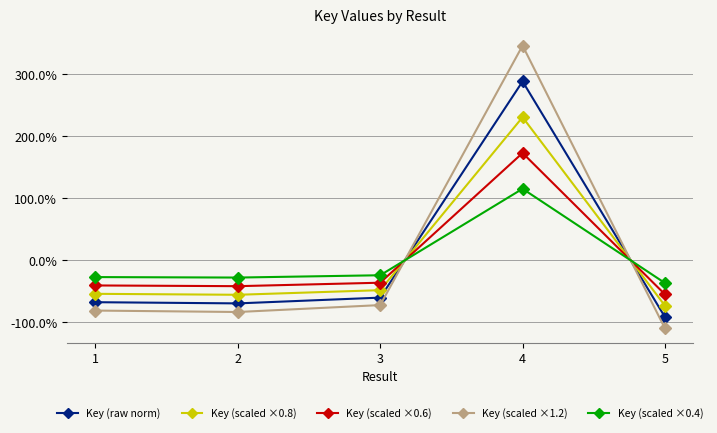

Does the chart have visible grid lines?

Yes